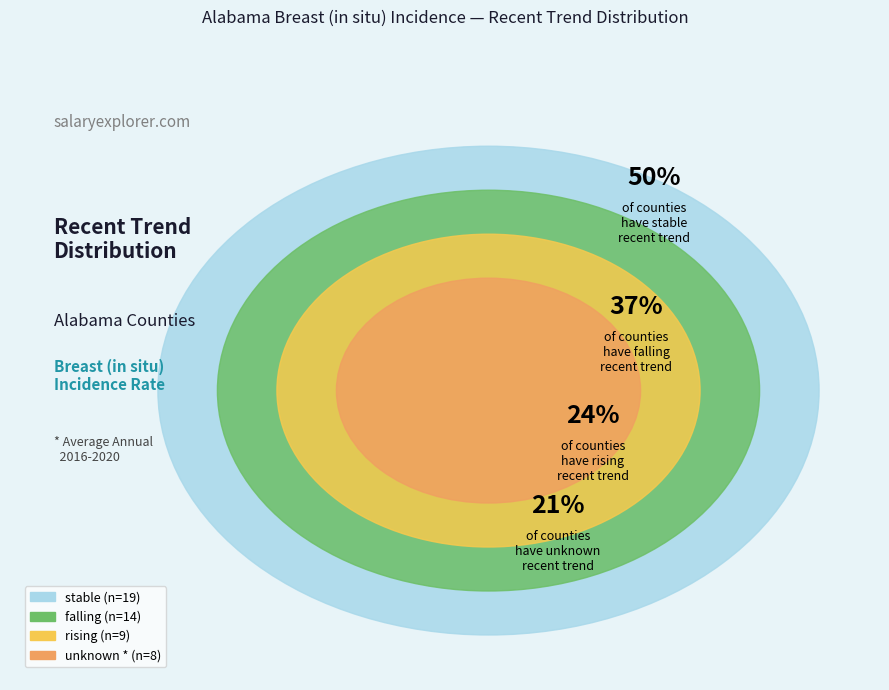

The rising slice represents 18% of the pie. True or false?

True